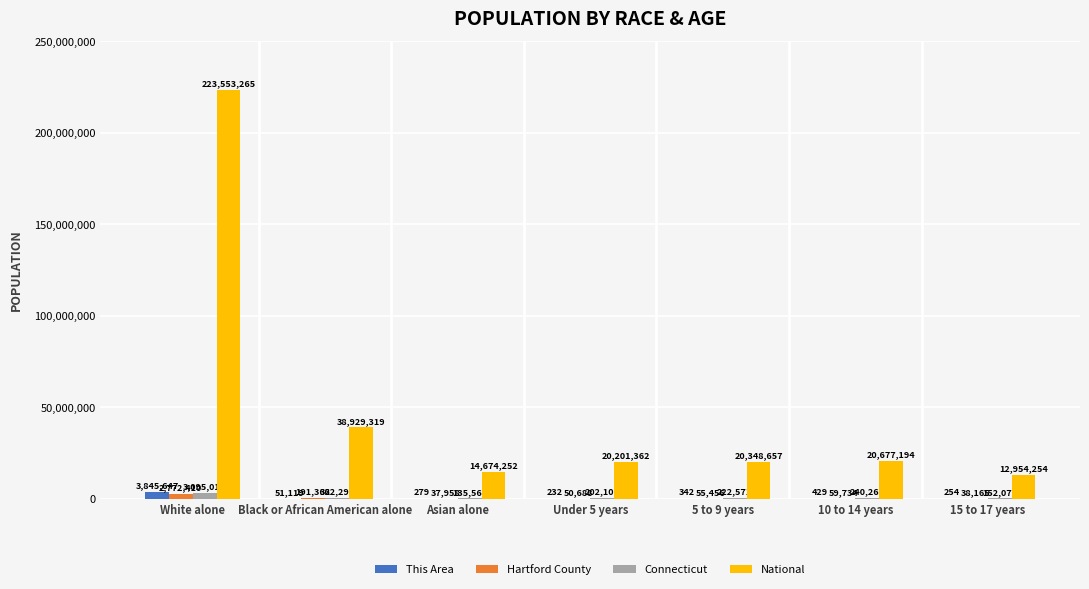

The value of This Area at Black or African American alone is 51119. True or false?

True